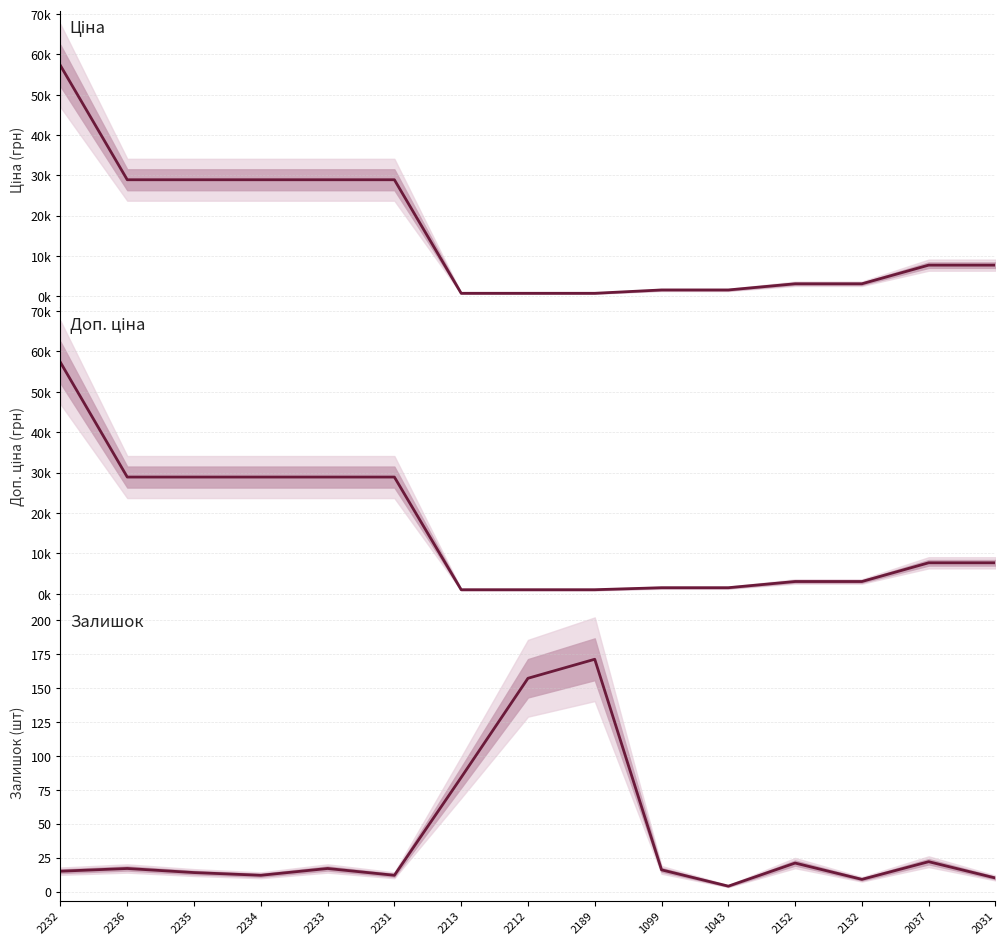

Which series has the largest range (max minus min)?

Ціна